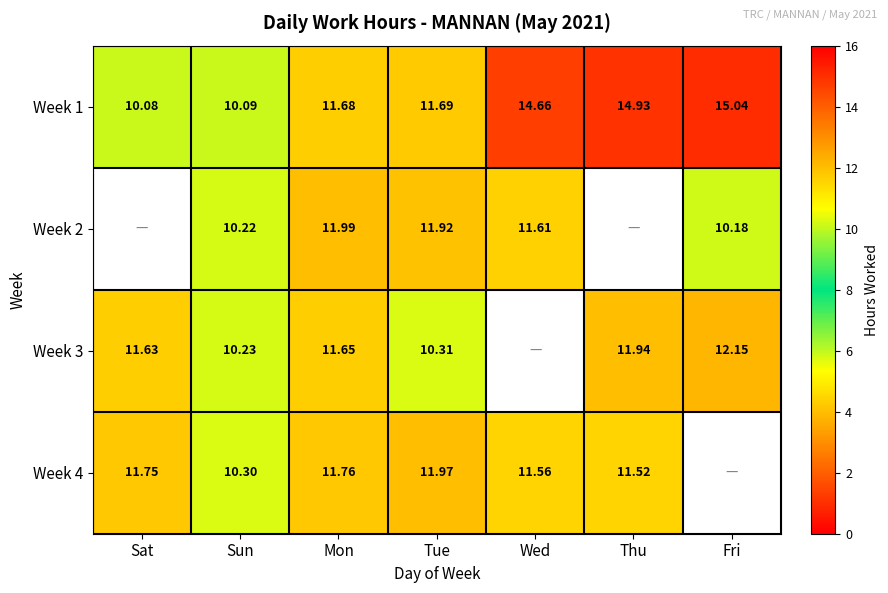

What is the sum of the Week 1 values at Sat and Thu?

25.0